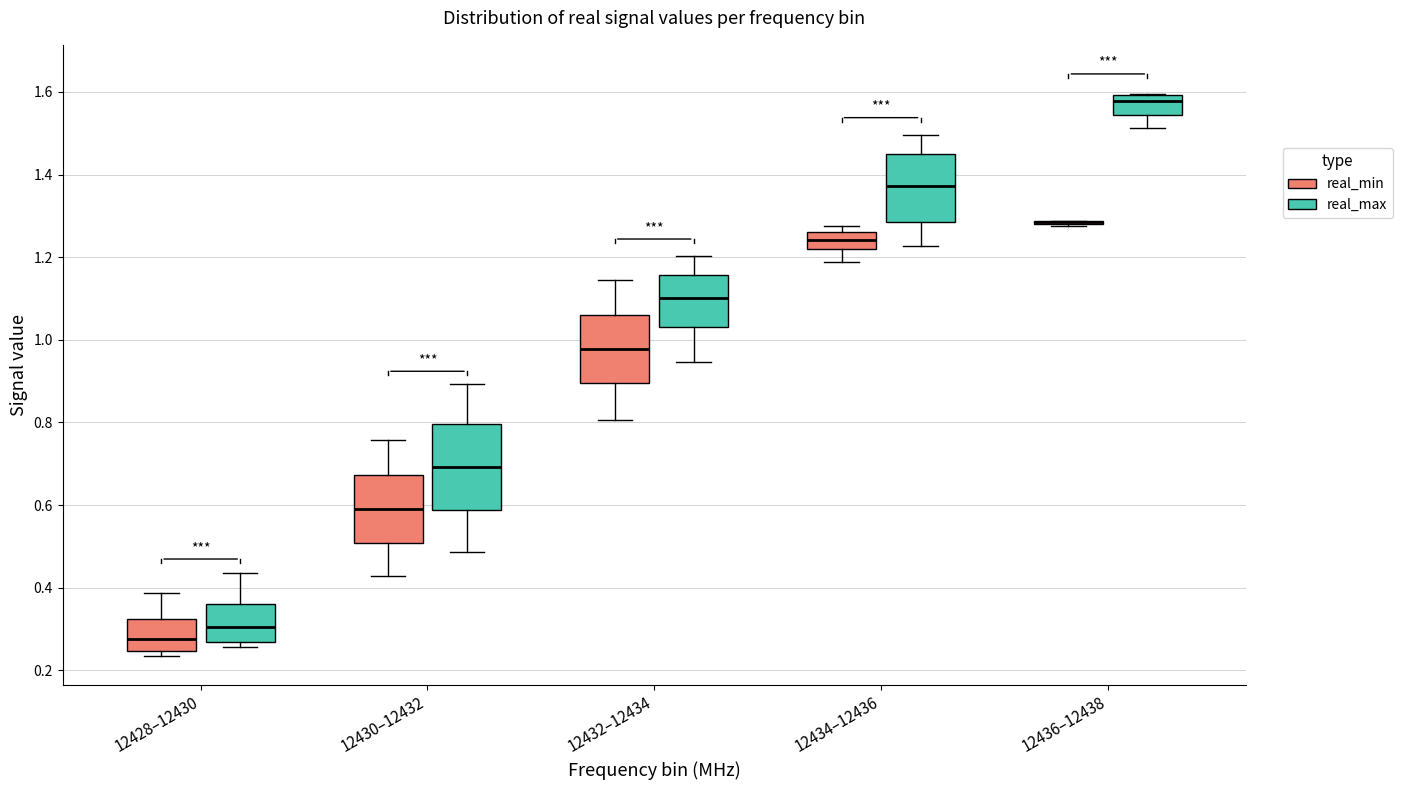

Where is the lower edge of the box for 12428–12430 (real_max) on the y-axis? The values are not printed on the chart, so give them approximately, as read against the axis.

0.26